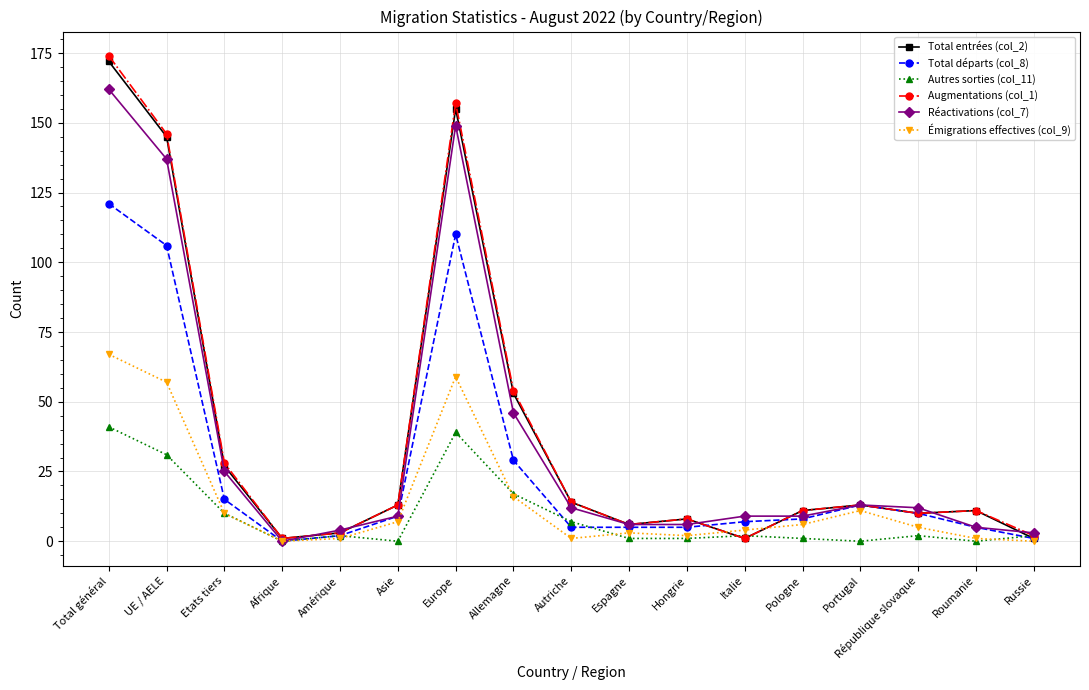

What is the greatest value displayed?

174